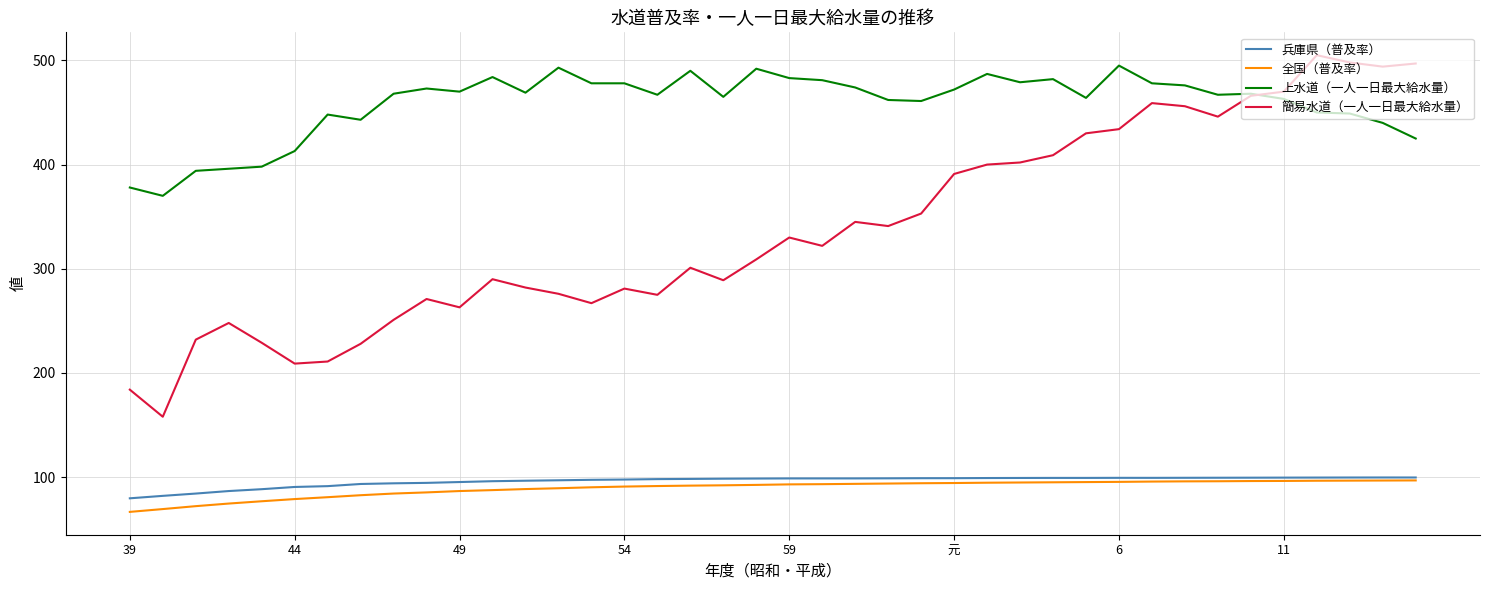

True or false: 簡易水道（一人一日最大給水量） and 兵庫県（普及率） cross at least once.

False